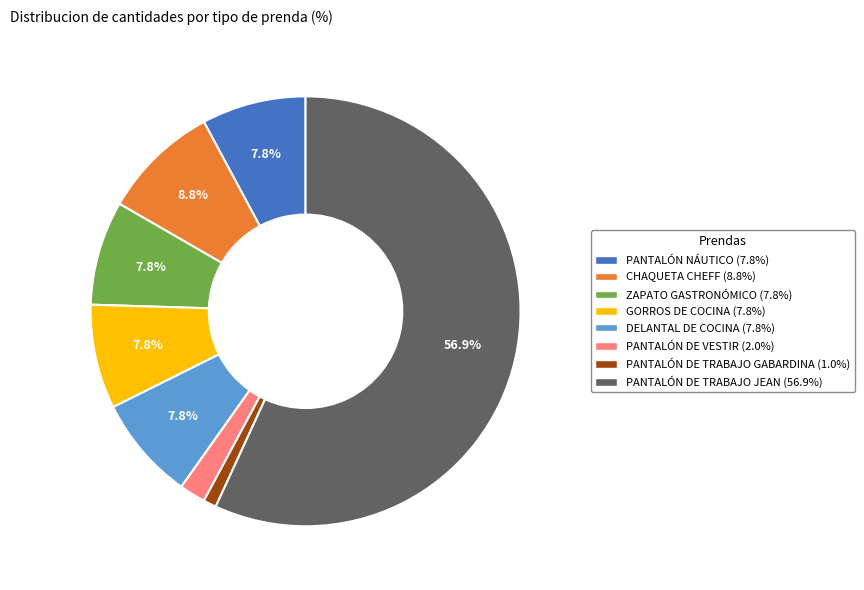

Which category accounts for the majority?

PANTALÓN DE TRABAJO JEAN